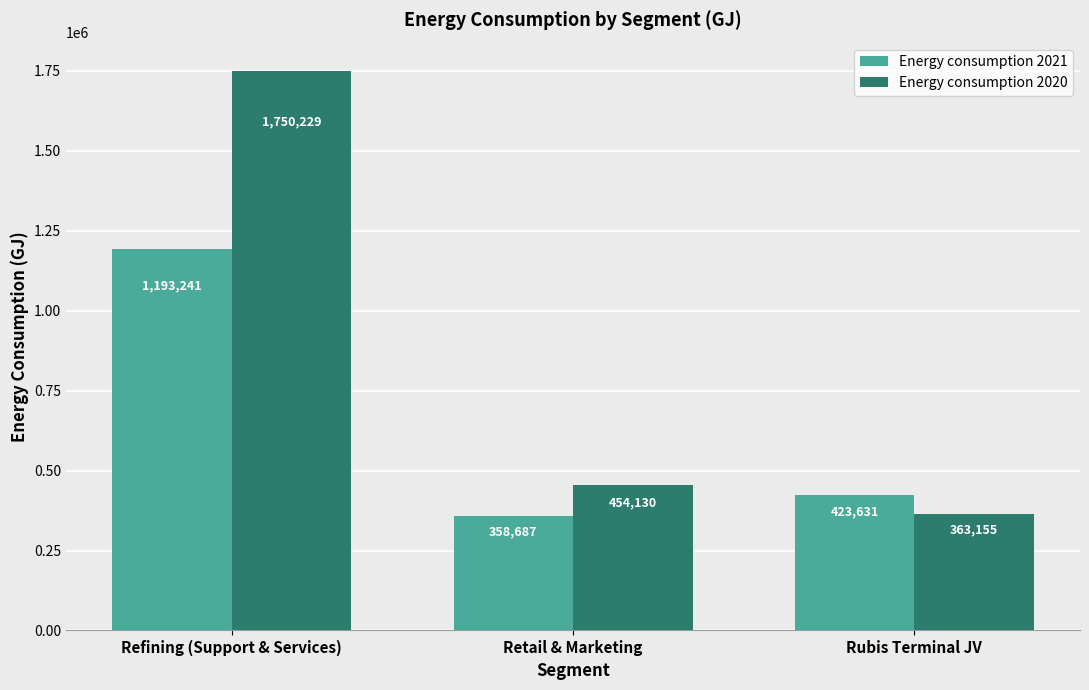

Rank the categories by Energy consumption 2021 value from lowest to highest.

Retail & Marketing, Rubis Terminal JV, Refining (Support & Services)